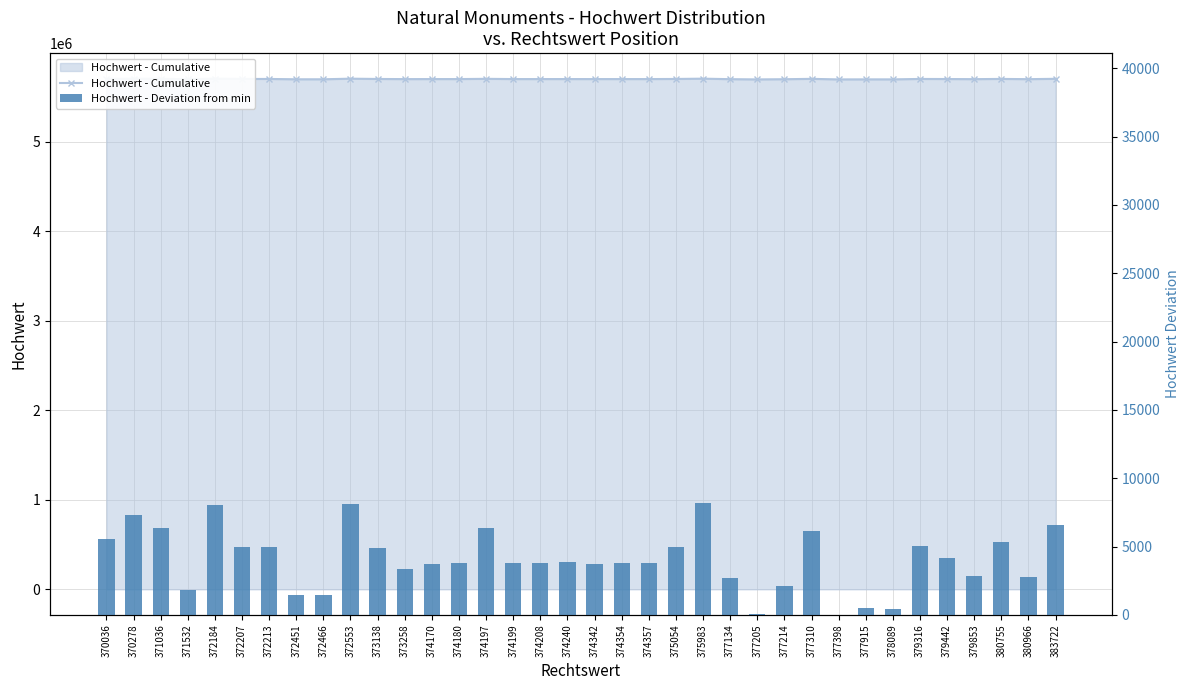

Rank the series at 372451 from highest to lowest value.

Hochwert - Cumulative, Hochwert - Deviation from min